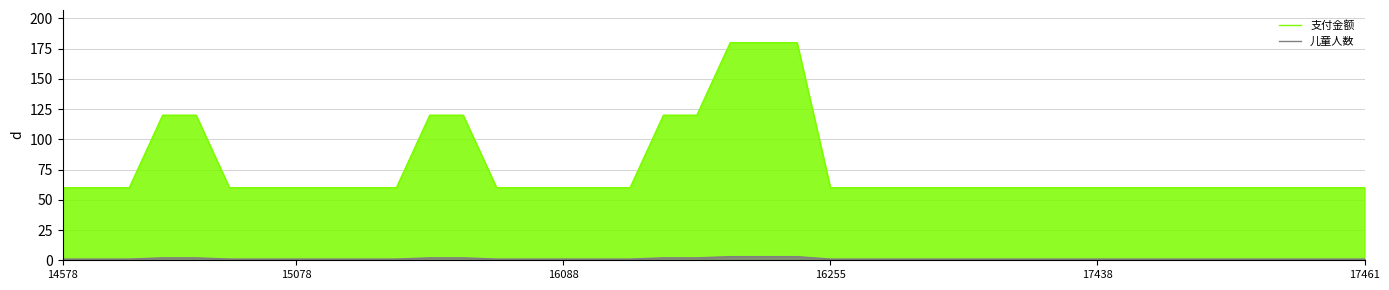

What is the difference between the maximum and minimum values in the 支付金额 series?

120